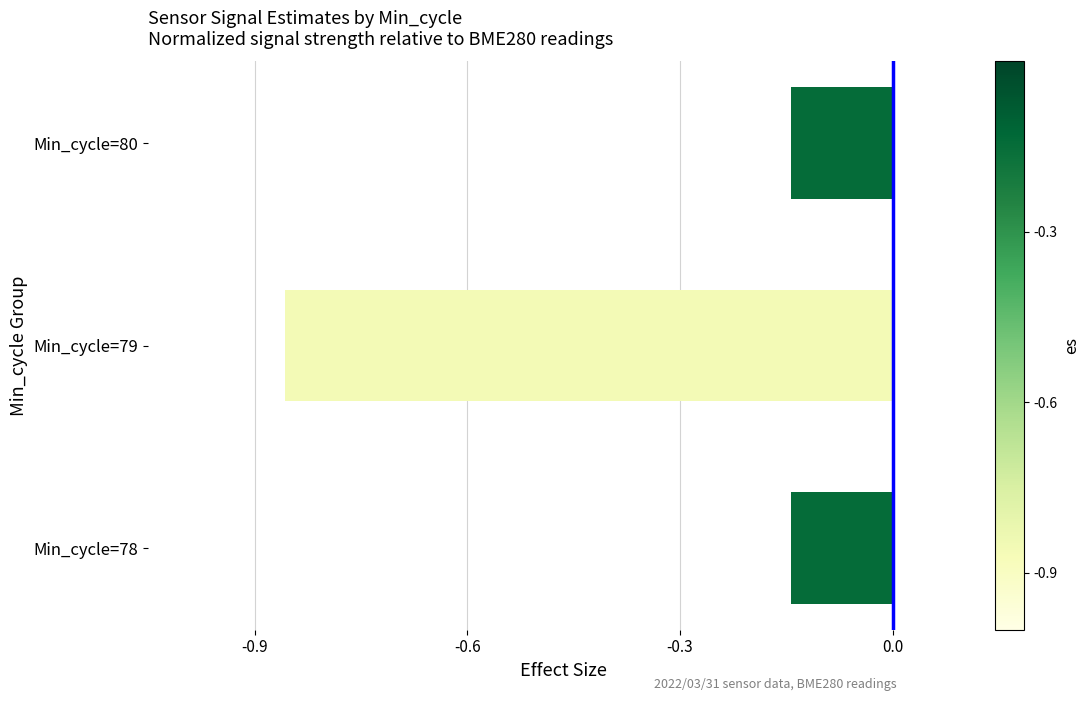

The chart shows a value of -0.2 at Min_cycle=78. True or false?

False